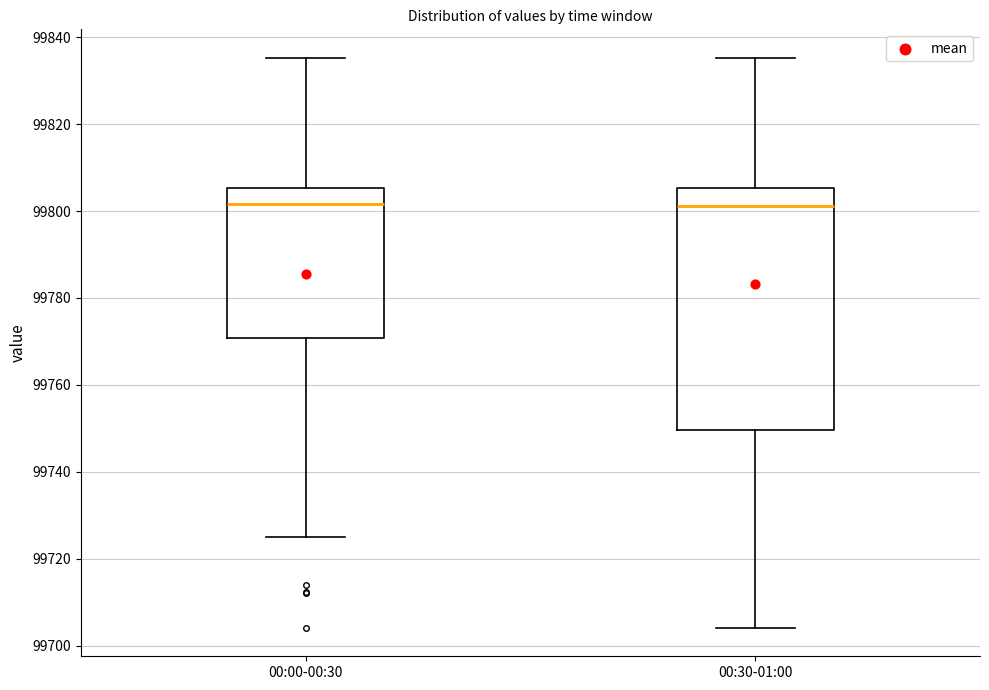

Reading left to right, transcribe this box plot: for each box, give where its median line is, the range the box spans, and where its two whiskers end, as read against the y-axis. The values are not printed on the chart, so give them approximately, as read against the axis.

00:00-00:30: median 99802, box 99770 to 99806, whiskers 99724 to 99836
00:30-01:00: median 99802, box 99750 to 99806, whiskers 99704 to 99836